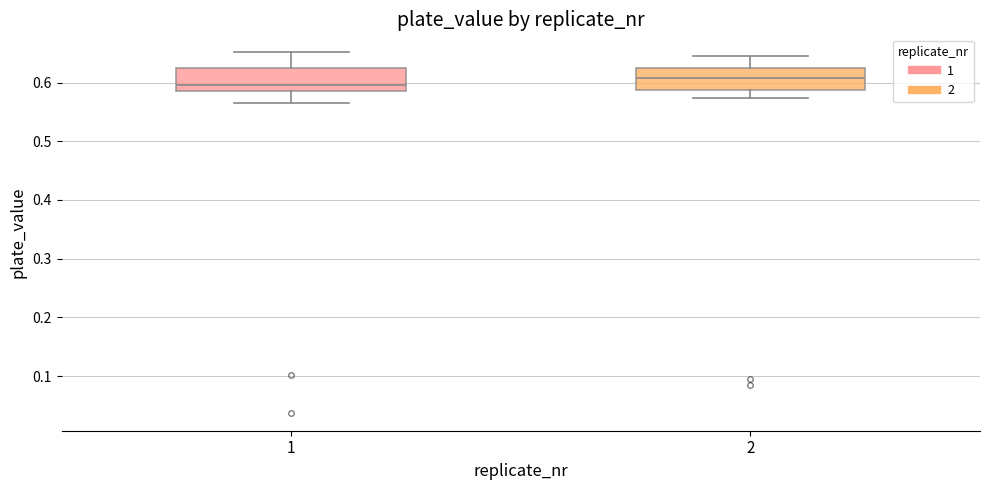

Where does the lower whisker of the box at x = 1 end on the y-axis? The values are not printed on the chart, so give them approximately, as read against the axis.

0.57